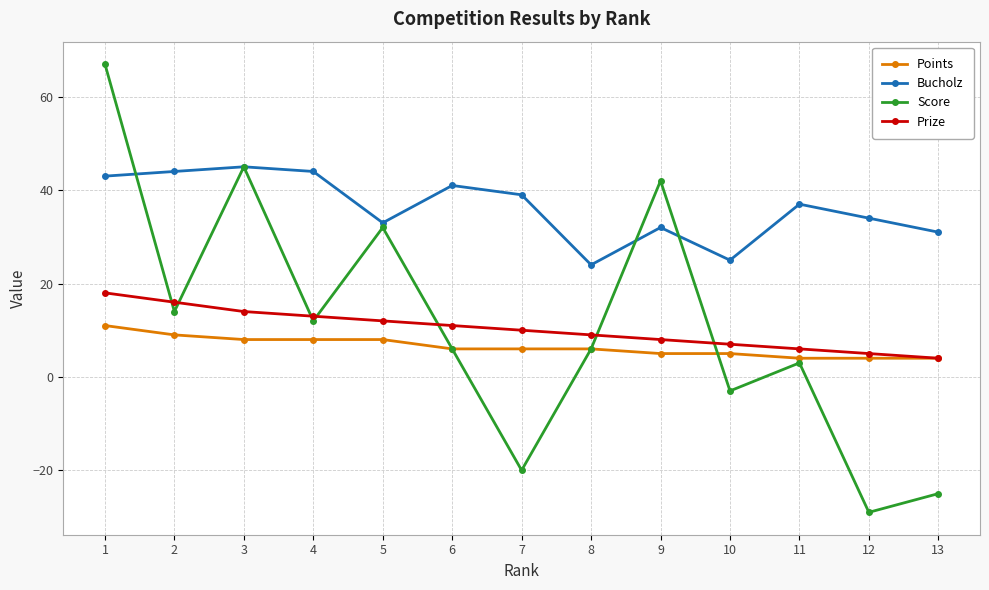

The Score series shows -32 at 7. True or false?

False